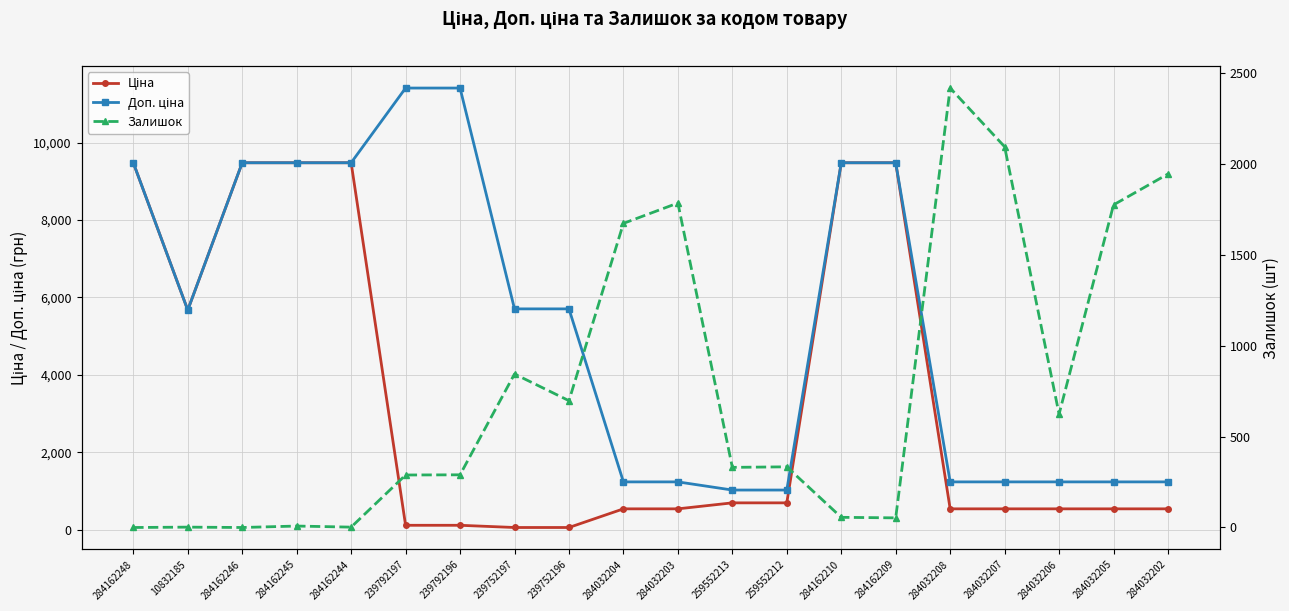

Where do Ціна and Залишок first cross each other?

284162244 and 239792197